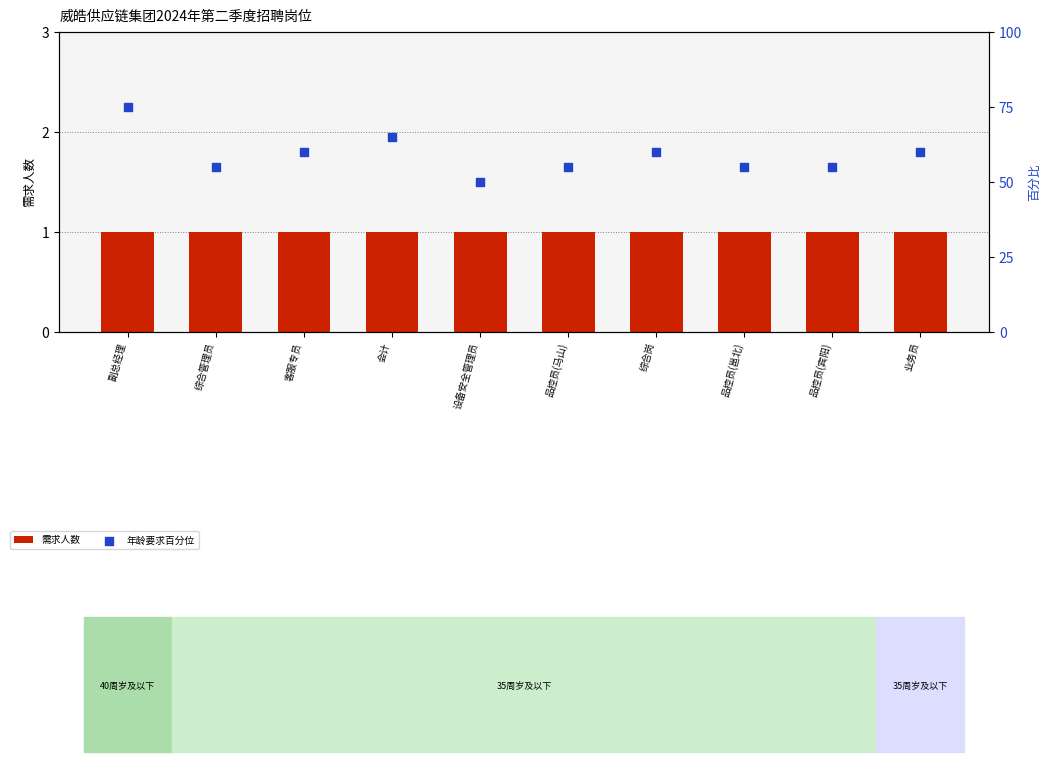

Is the value of 需求人数 at 设备安全管理员 greater than the value of 年龄要求百分位 at 综合管理员?

No